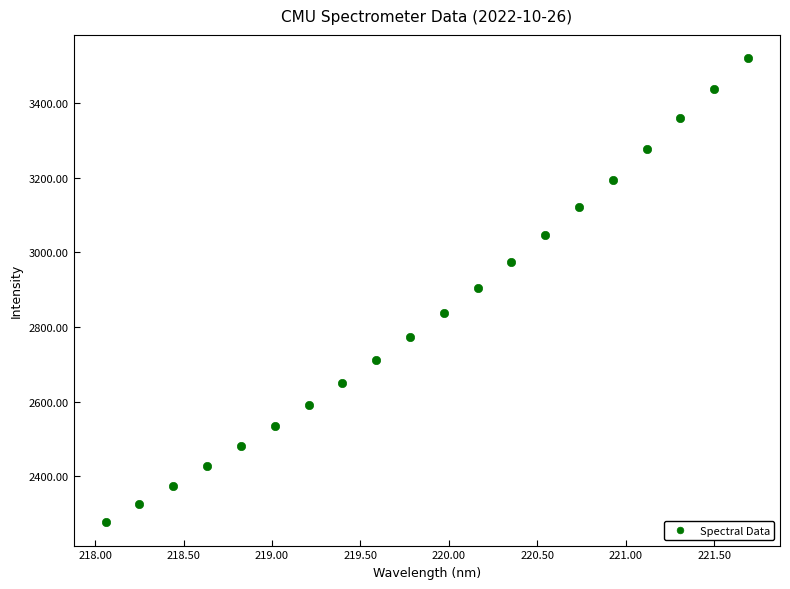

What is the range of X values (max minus min)?

3.6